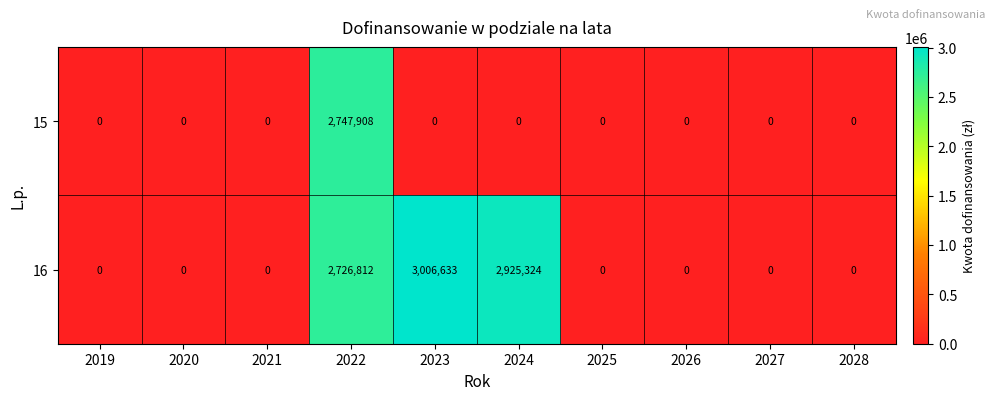

Which series has the largest total across all categories?

16